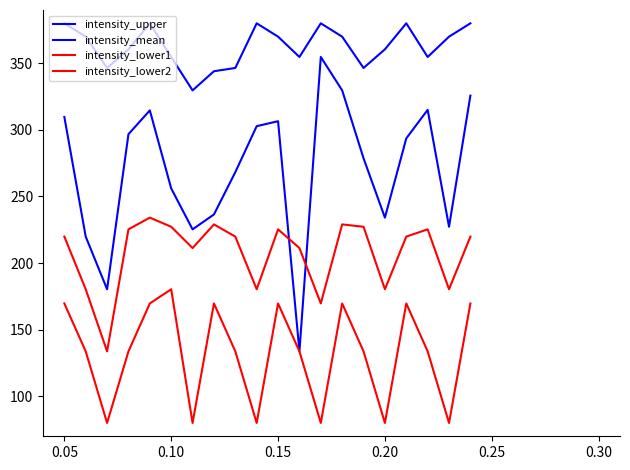

Which series has the largest total across all categories?

intensity_upper